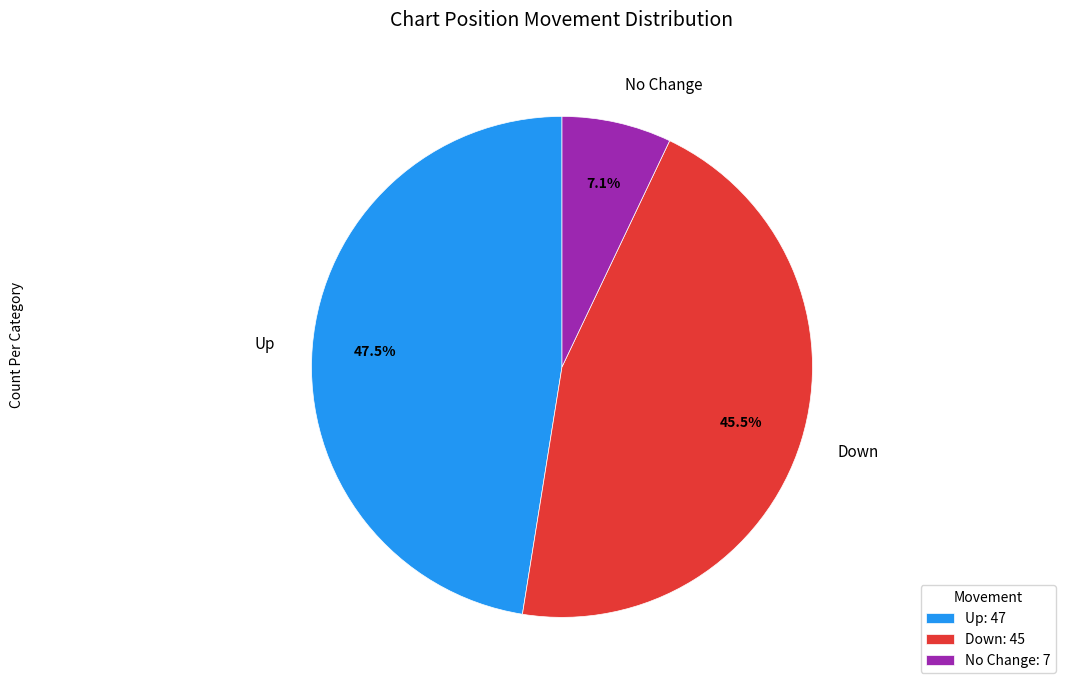

What percentage is NOT represented by No Change?

92.9%